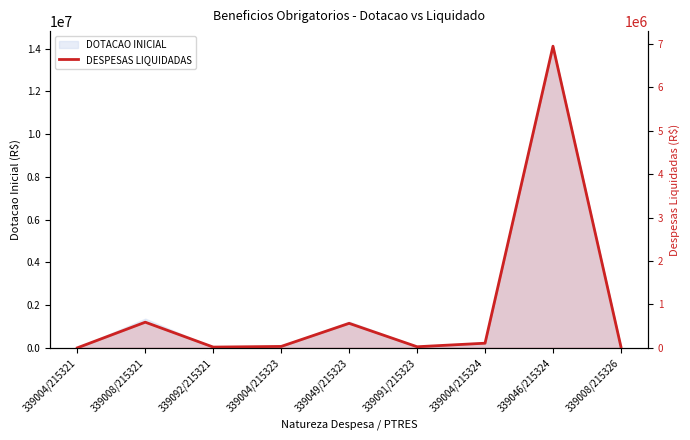

The chart shows a value of 3501406.8 at 339004/215321. True or false?

False